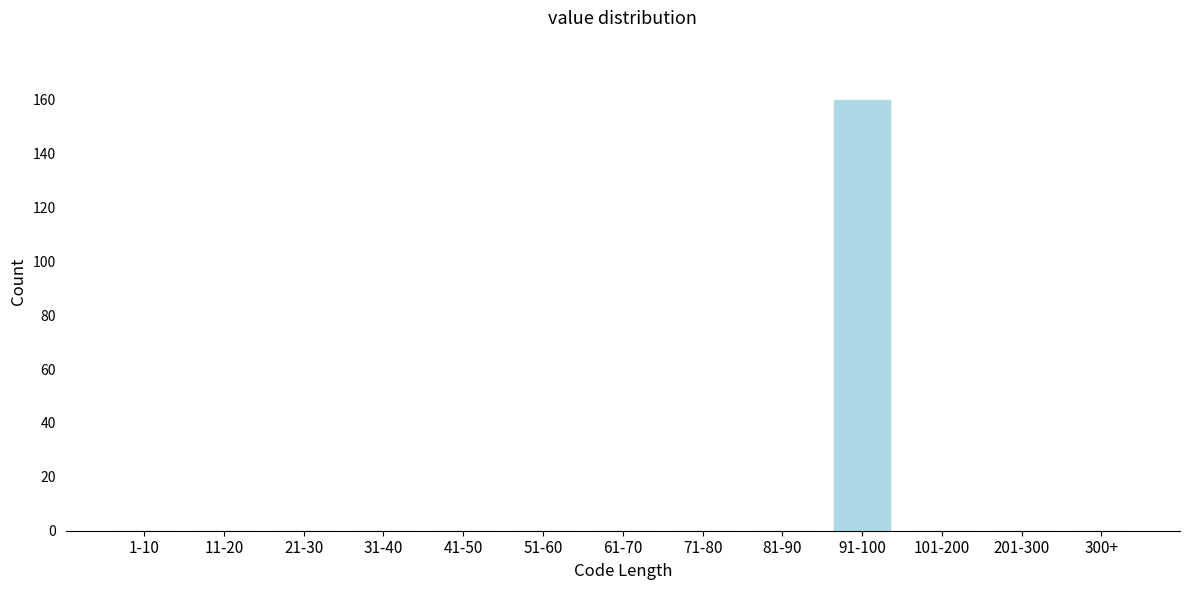

Reading left to right, transcribe all the data shown in this chart.

1-10=0	11-20=0	21-30=0	31-40=0	41-50=0	51-60=0	61-70=0	71-80=0	81-90=0	91-100=160	101-200=0	201-300=0	300+=0